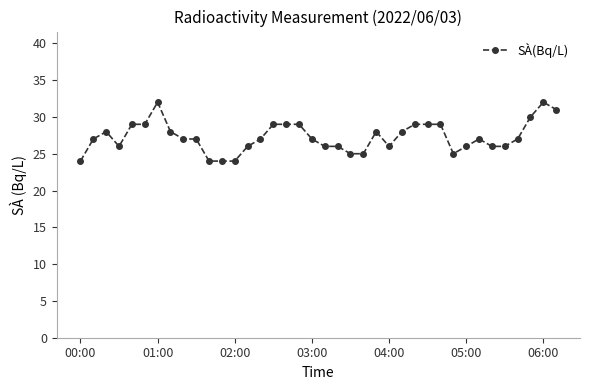

What is the value of the 22nd point from the left?

25